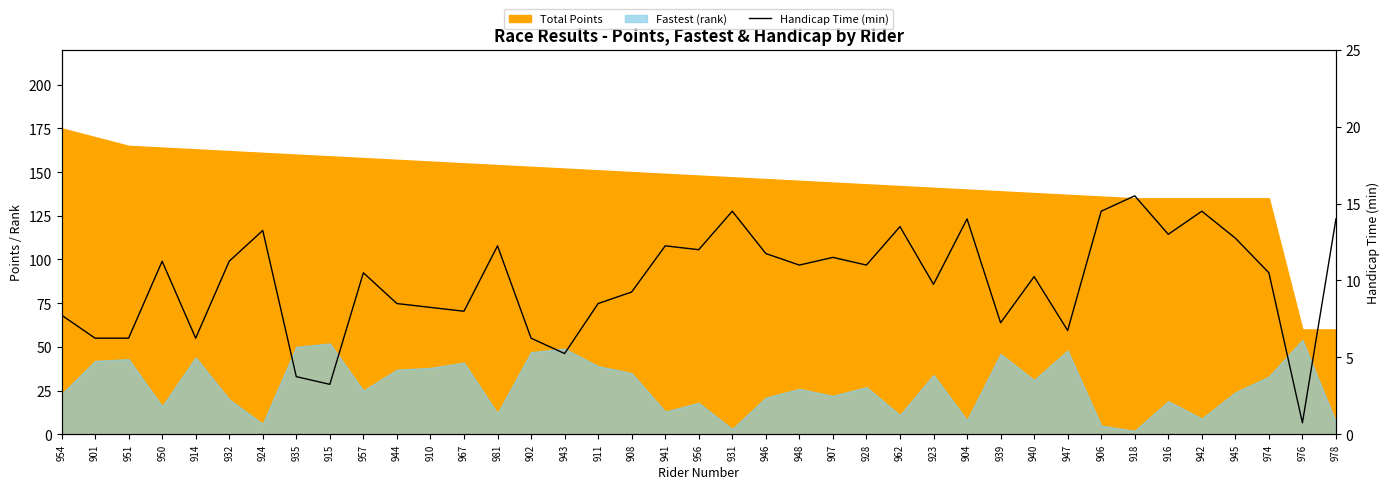

Reading left to right, what are all the values shown in this chart?

954=7.8	901=6.2	951=6.2	950=11.2	914=6.2	932=11.2	924=13.2	935=3.8	915=3.2	957=10.5	944=8.5	910=8.2	967=8.0	981=12.2	902=6.2	943=5.2	911=8.5	908=9.2	941=12.2	956=12.0	931=14.5	946=11.8	948=11.0	907=11.5	928=11.0	962=13.5	923=9.8	904=14.0	939=7.2	940=10.2	947=6.8	906=14.5	918=15.5	916=13.0	942=14.5	945=12.8	974=10.5	976=0.8	978=14.0